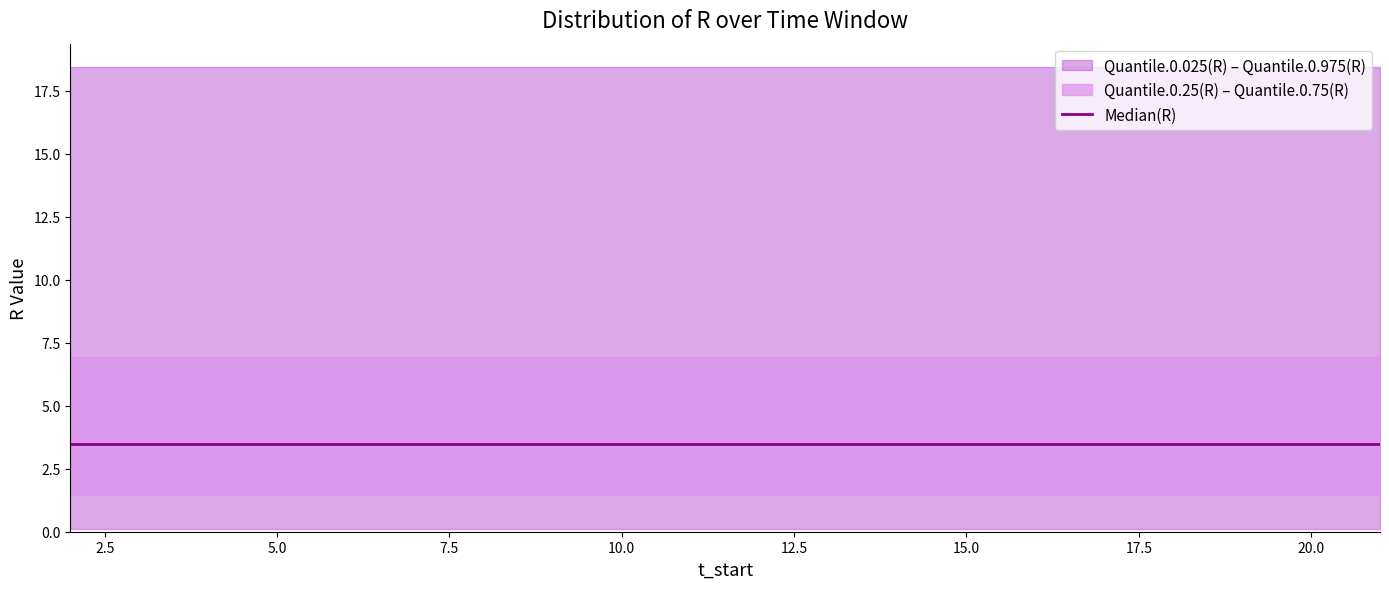

True or false: Quantile.0.025(R) and Quantile.0.975(R) intersect in this chart.

False